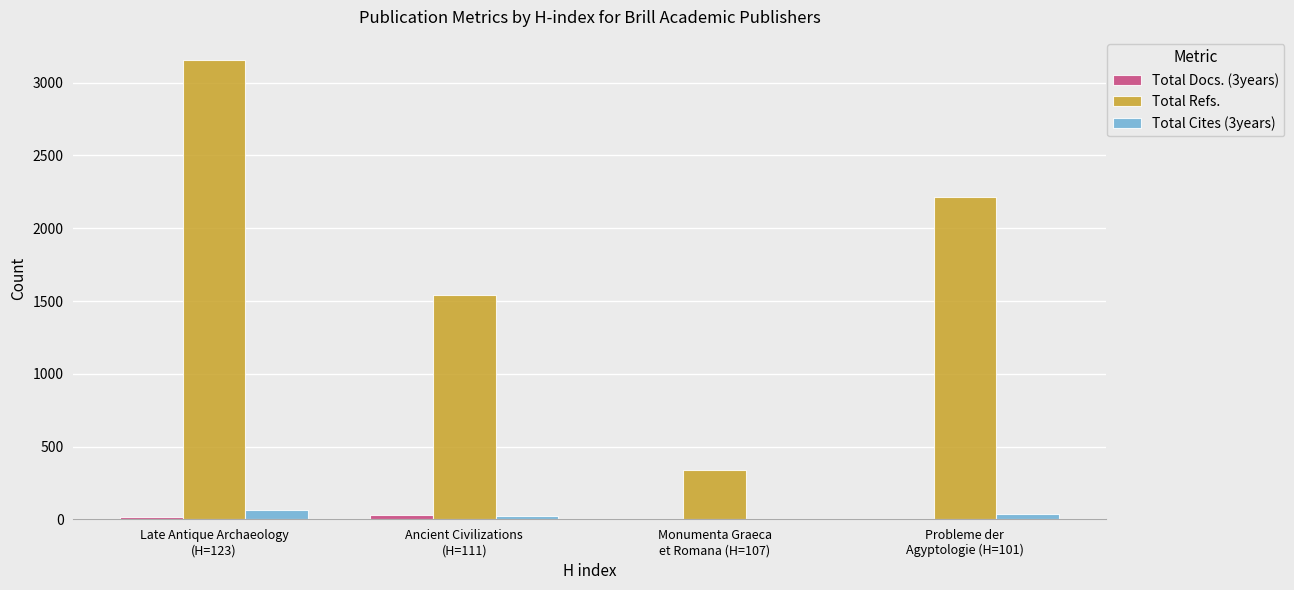

What is the maximum value shown in the chart?

3157